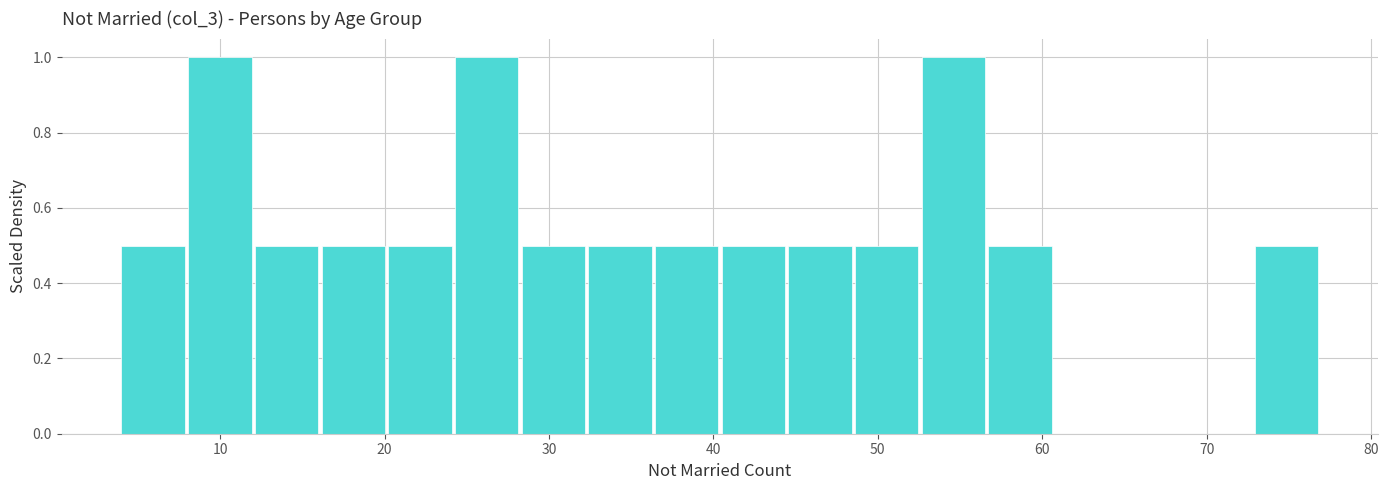

Reading left to right, list every bar in this chart as the range it spans on the x-axis followed by its height. Neither the bar edges nor the heights are printed on the chart, so give them approximately, as read against the axes.

4 to 8: 0.5
8 to 12: 1.0
12 to 16: 0.5
16 to 20: 0.5
20 to 24: 0.5
24 to 28: 1.0
28 to 32: 0.5
32 to 36: 0.5
36 to 41: 0.5
41 to 45: 0.5
45 to 49: 0.5
49 to 53: 0.5
53 to 57: 1.0
57 to 61: 0.5
61 to 65: 0
65 to 69: 0
69 to 73: 0
73 to 77: 0.5